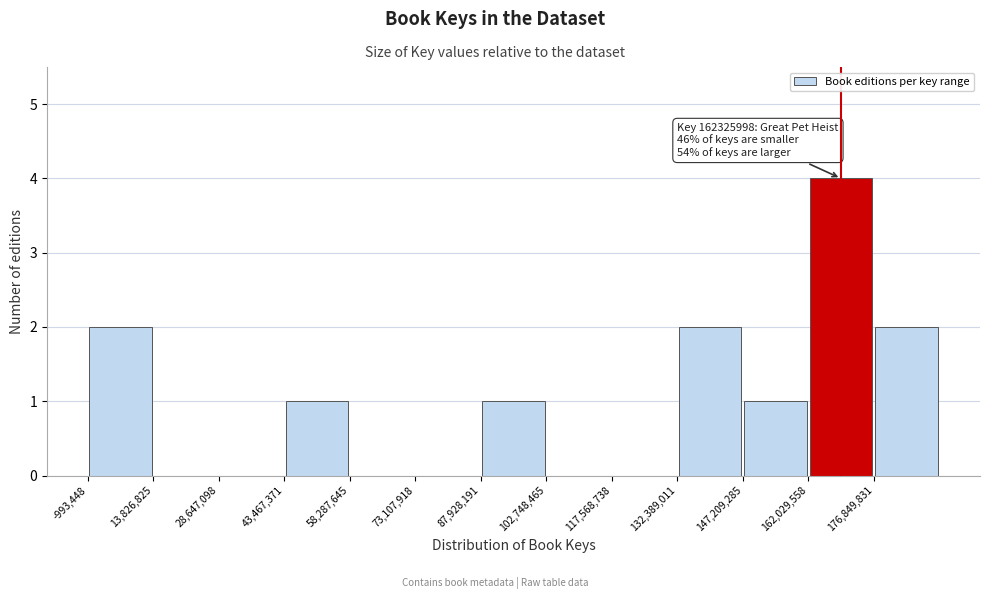

Over which range of the x-axis is the bar tallest?

162000000 to 176000000